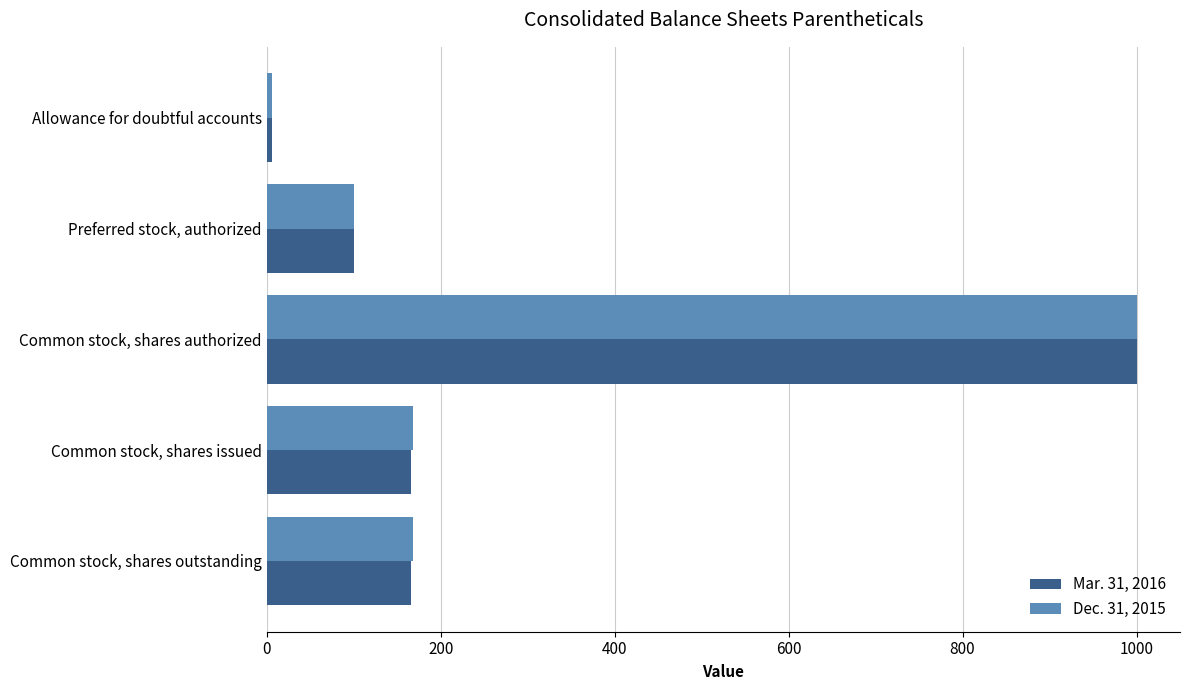

Which category has the highest value across all series?

Common stock, shares authorized